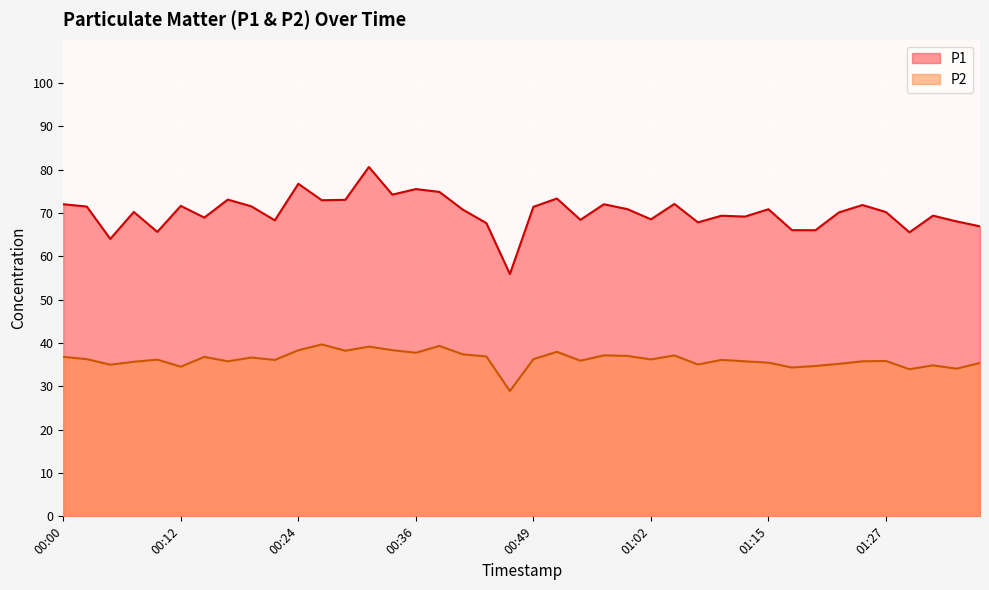

How many lines are shown in the chart?

2